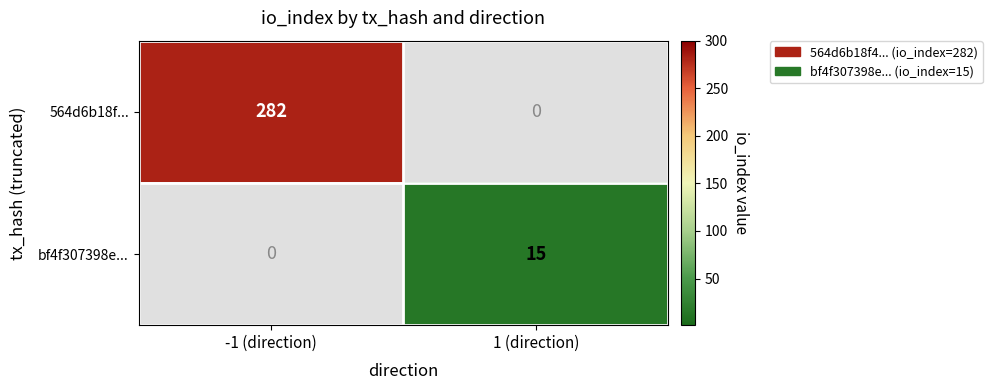

Count the number of categories in the chart.

2